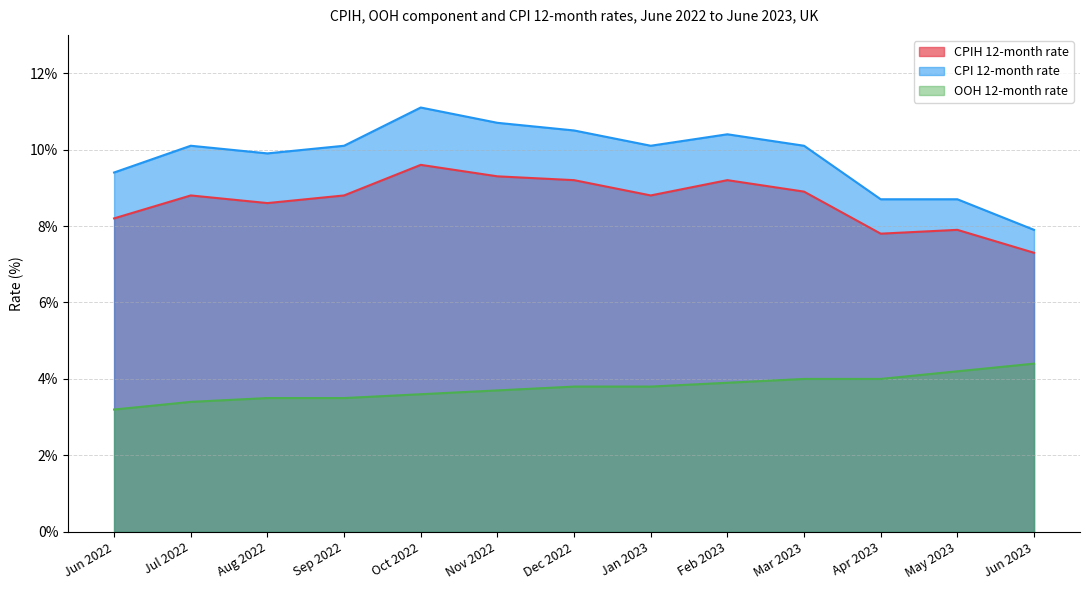

How many interior local peaks does the CPI 12-month rate series have?

3